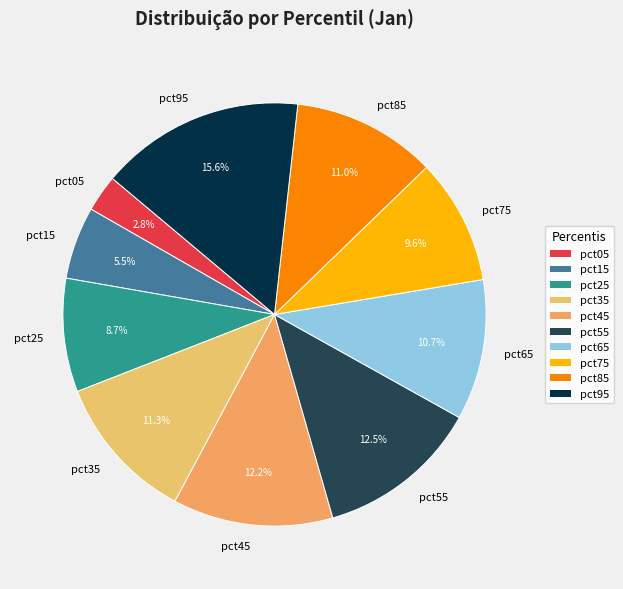

How many segments does this pie chart have?

10